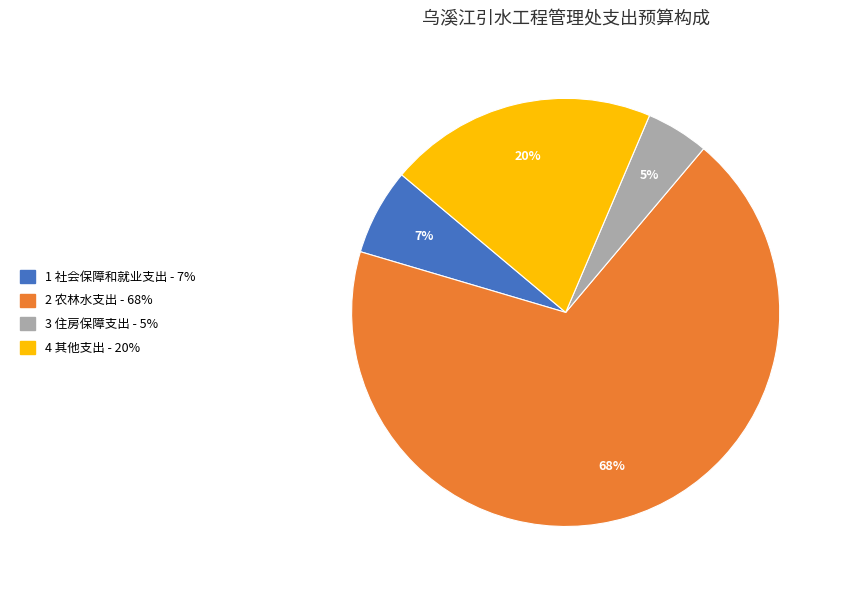

Is there a majority slice in this chart?

Yes